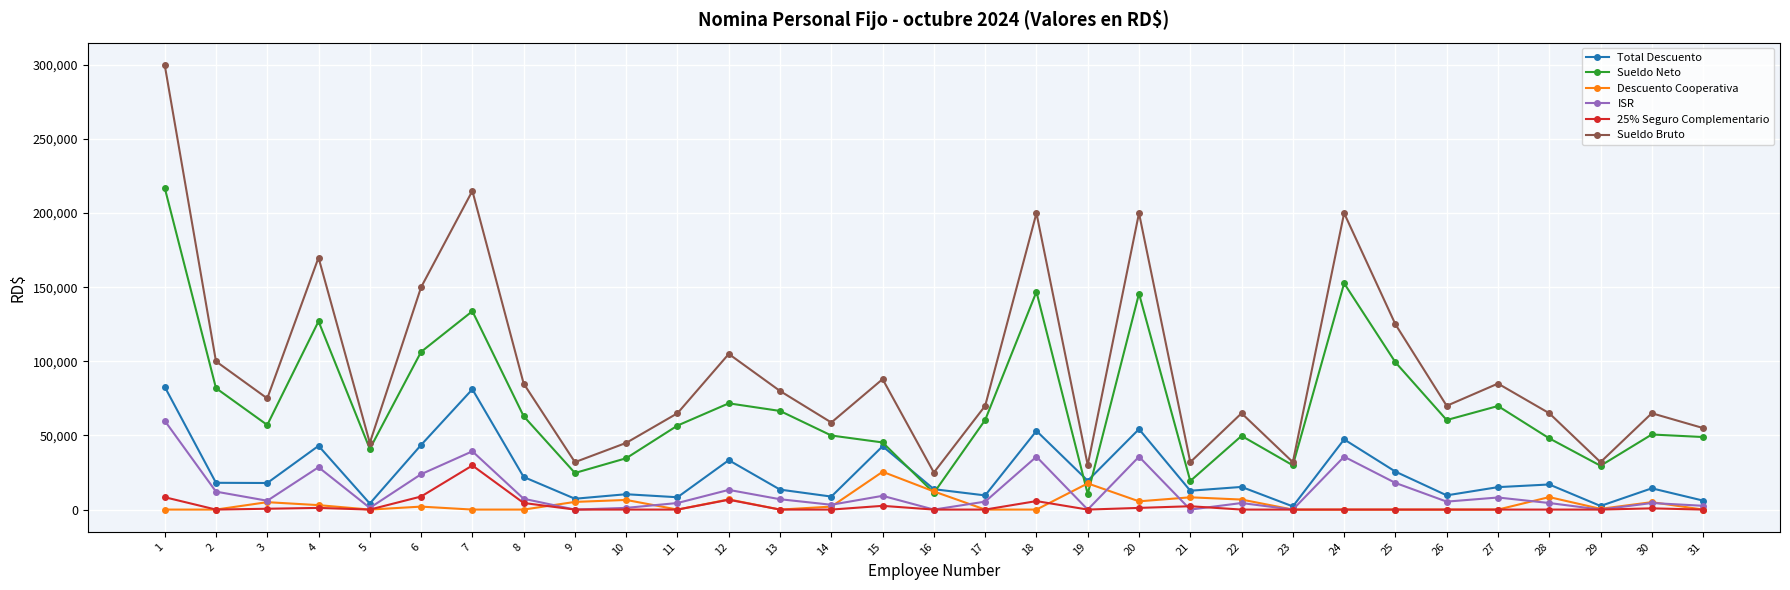

What is the value of the Total Descuento point at the 20th from the left?

54284.9